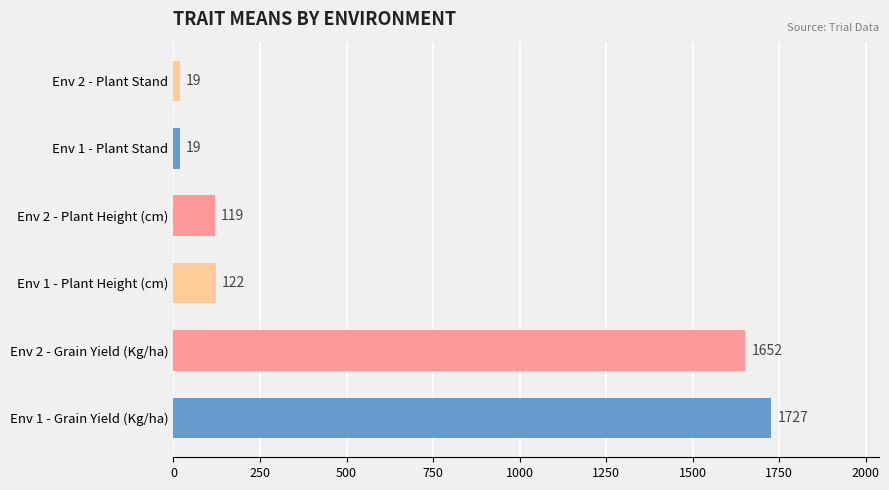

The value of Env 1 at Mean PLOT is 12. True or false?

False